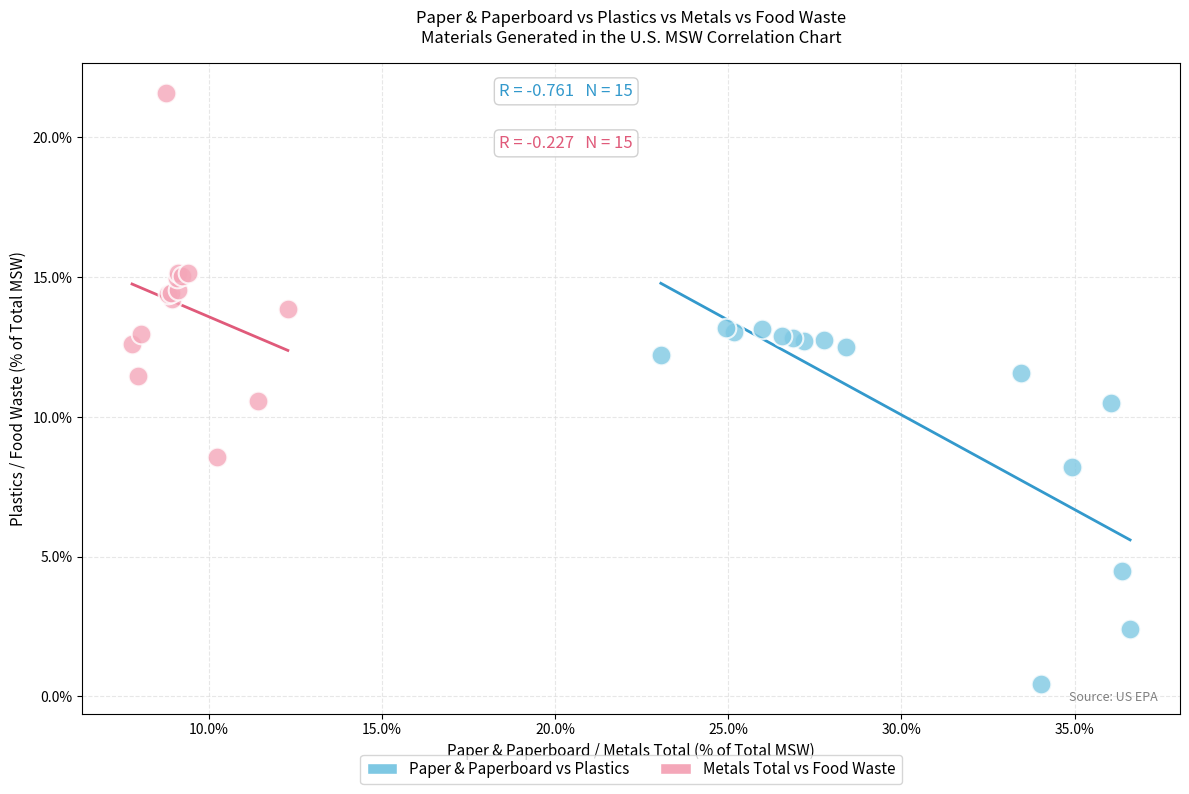

Which series contains the highest Y value?

Metals Total vs Food Waste